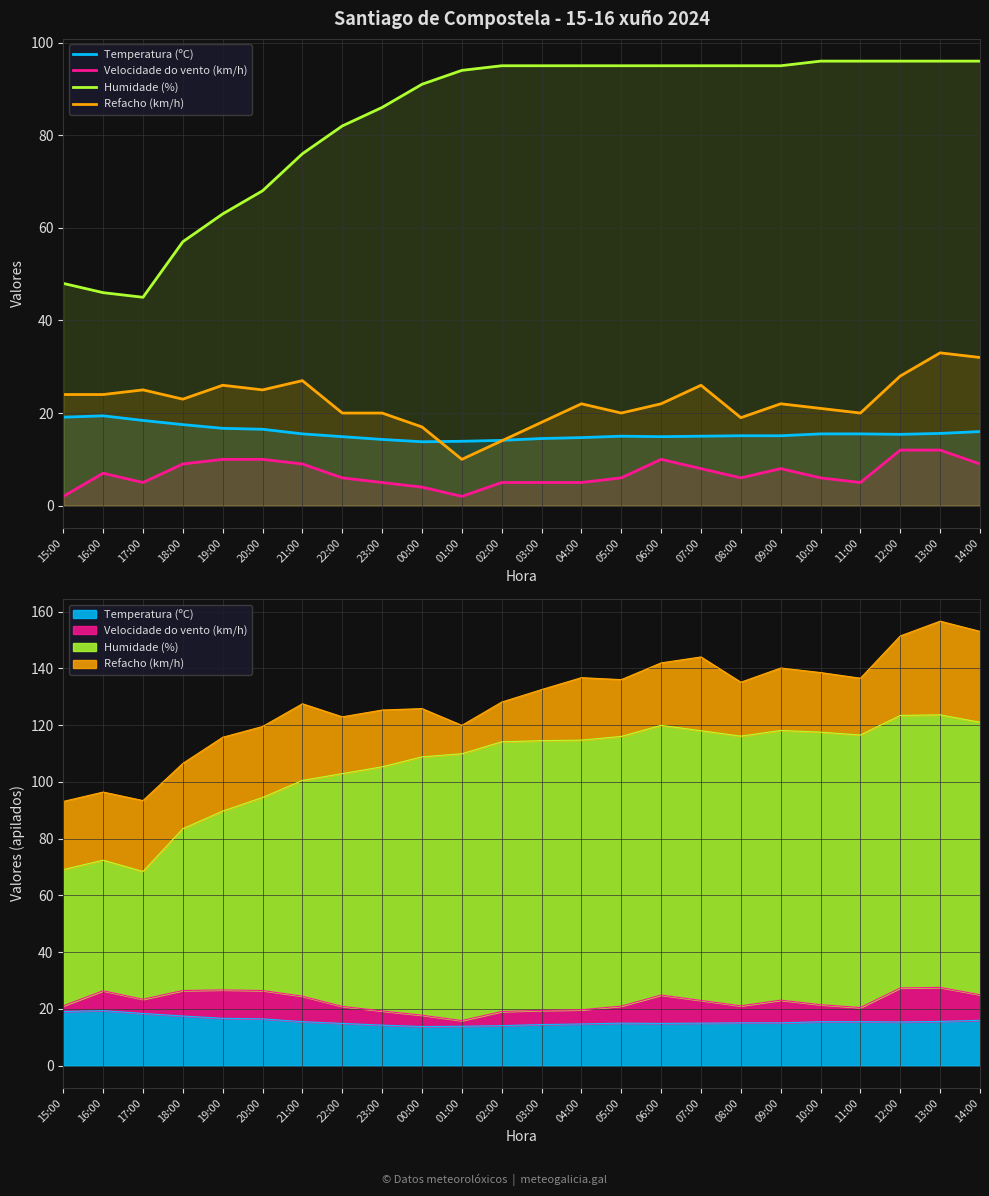

How many values in the Humidade (%) series are below 95?

11